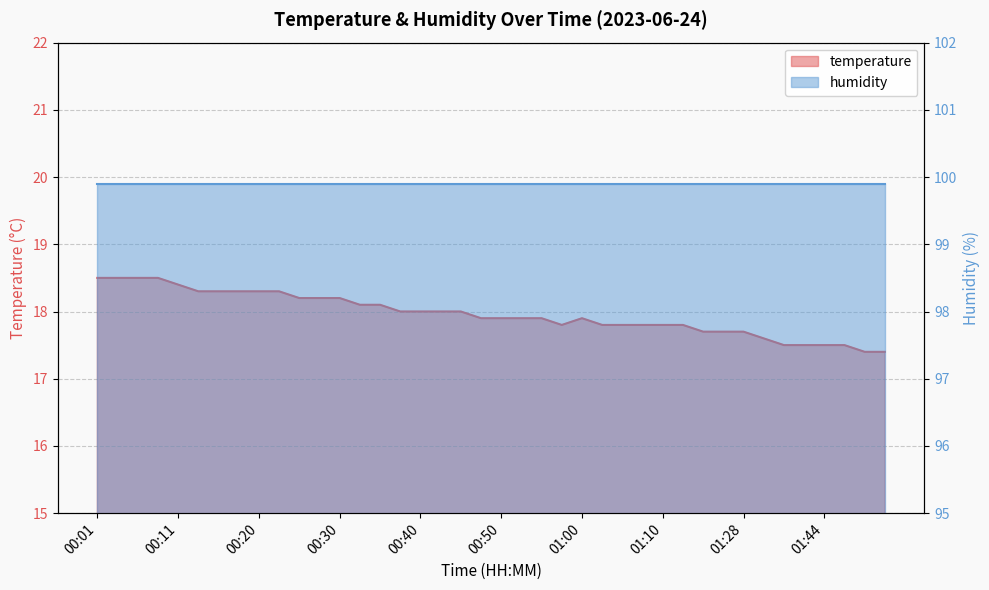

What is the ratio of the value at 00:25 to the value at 00:13?

1.0